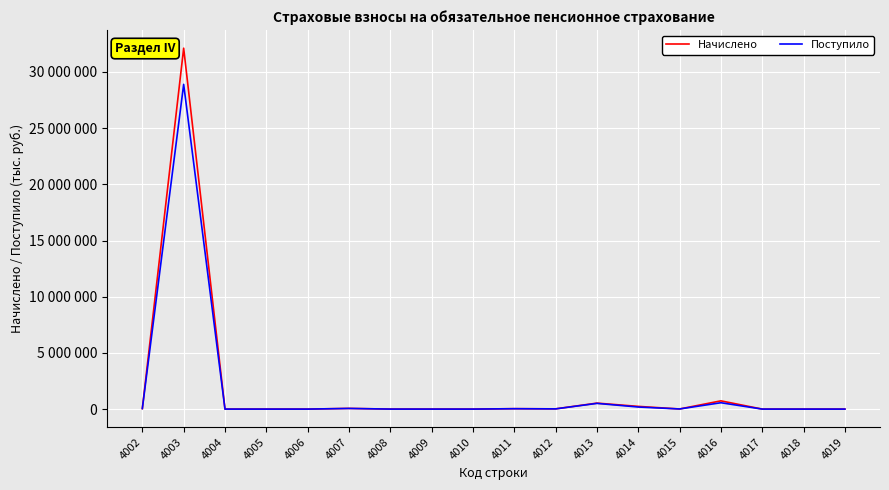

Between which two adjacent categories do Поступило and Начислено first intersect?

4002 and 4003